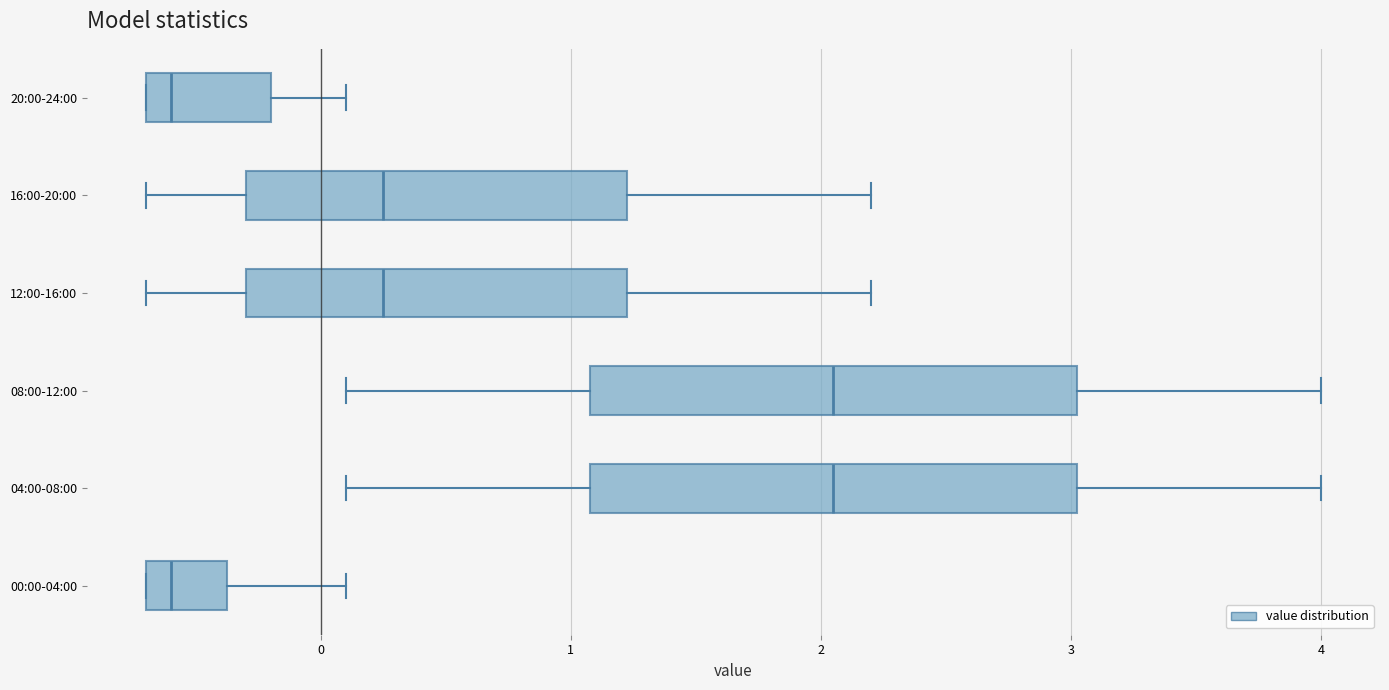

Reading bottom to top, read every box against the x-axis: the position of its median line, the range the box covers, and the ends of its whiskers. The values are not printed on the chart, so give them approximately, as read against the axis.

00:00-04:00: median -0.6, box -0.7 to -0.4, whiskers -0.7 to 0.1
04:00-08:00: median 2.1, box 1.1 to 3.0, whiskers 0.1 to 4.0
08:00-12:00: median 2.1, box 1.1 to 3.0, whiskers 0.1 to 4.0
12:00-16:00: median 0.3, box -0.3 to 1.2, whiskers -0.7 to 2.2
16:00-20:00: median 0.3, box -0.3 to 1.2, whiskers -0.7 to 2.2
20:00-24:00: median -0.6, box -0.7 to -0.2, whiskers -0.7 to 0.1